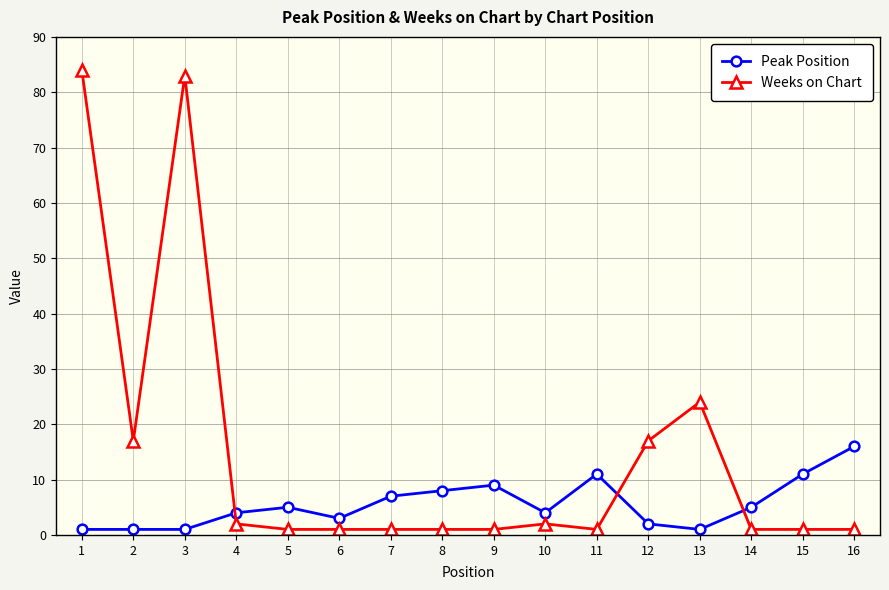

What is the average value of the Weeks on Chart series?

15